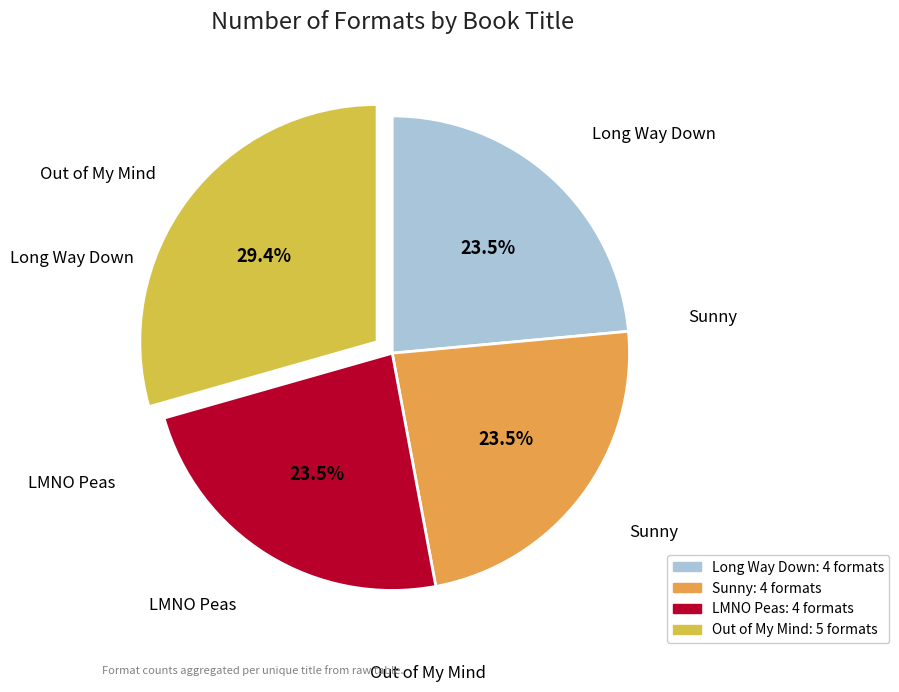

How much of the chart is everything except Out of My Mind?

70.6%